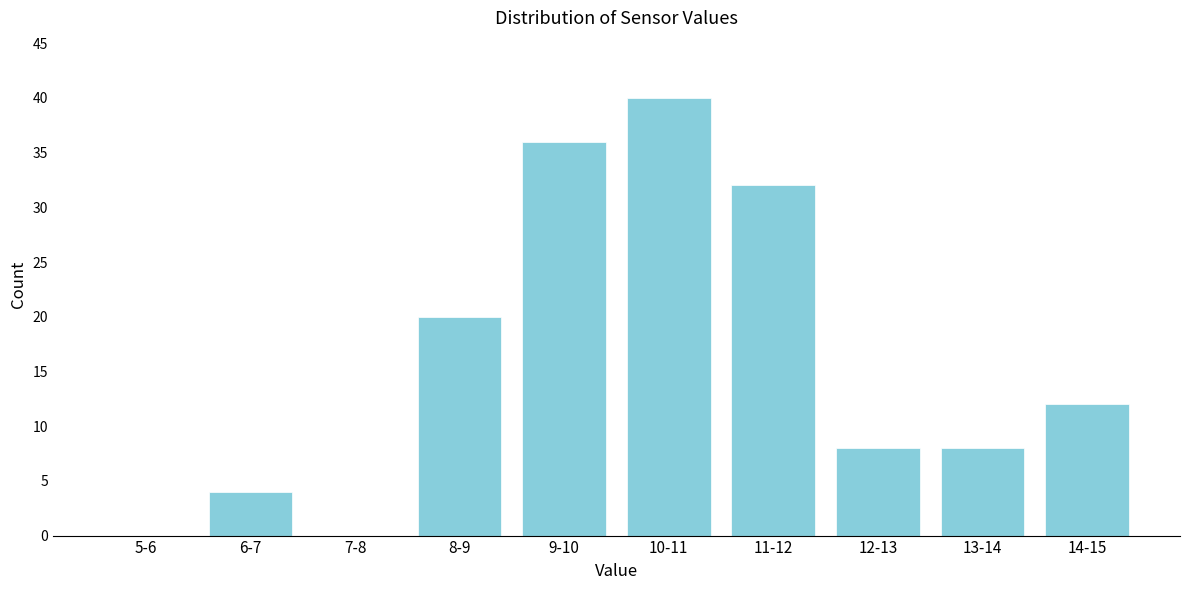

Reading left to right, list all the values displayed in this chart.

5-6=0	6-7=4	7-8=0	8-9=20	9-10=36	10-11=40	11-12=32	12-13=8	13-14=8	14-15=12